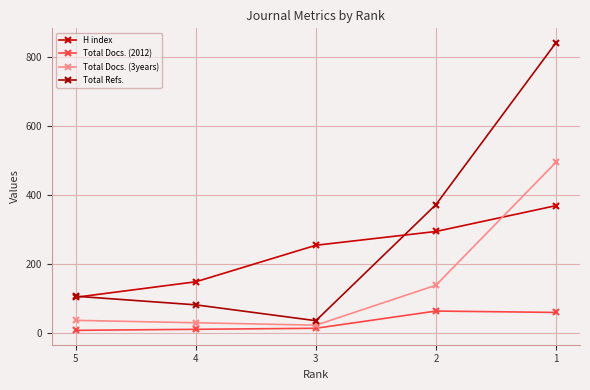

True or false: Total Docs. (2012) and Total Refs. intersect in this chart.

False